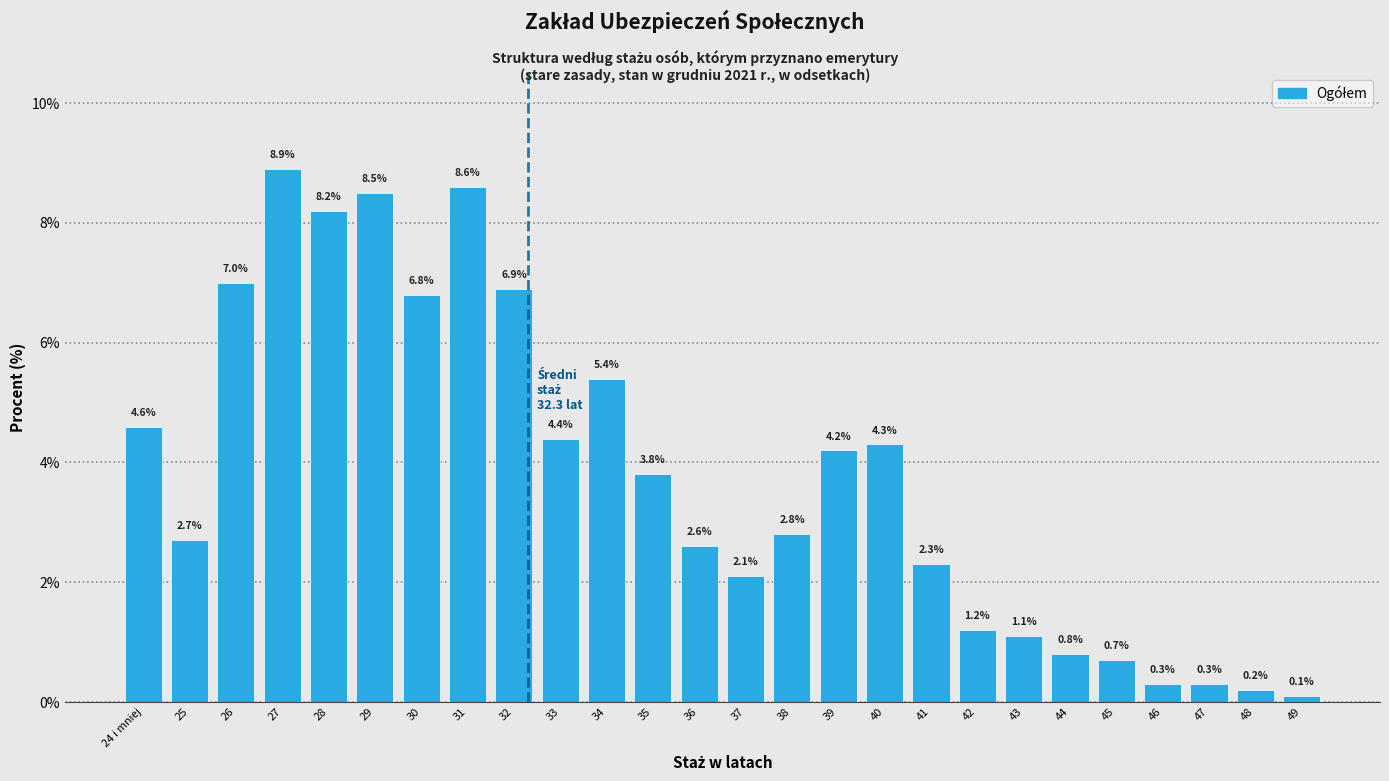

Reading left to right, what are all the values shown in this chart?

24 i mniej=4.6	25=2.7	26=7.0	27=8.9	28=8.2	29=8.5	30=6.8	31=8.6	32=6.9	33=4.4	34=5.4	35=3.8	36=2.6	37=2.1	38=2.8	39=4.2	40=4.3	41=2.3	42=1.2	43=1.1	44=0.8	45=0.7	46=0.3	47=0.3	48=0.2	49=0.1